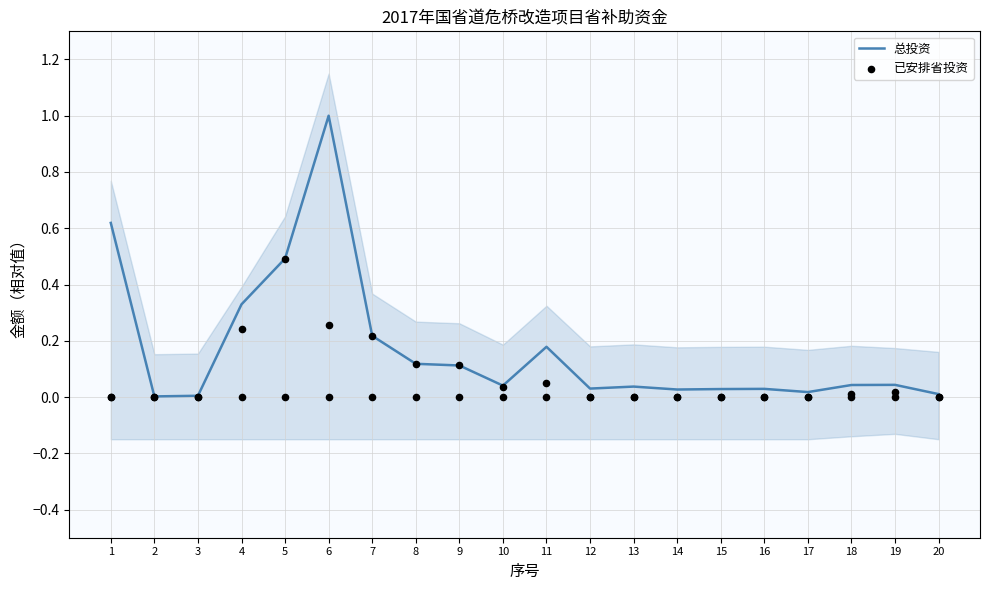

At which category is the sum across all series the highest?

6